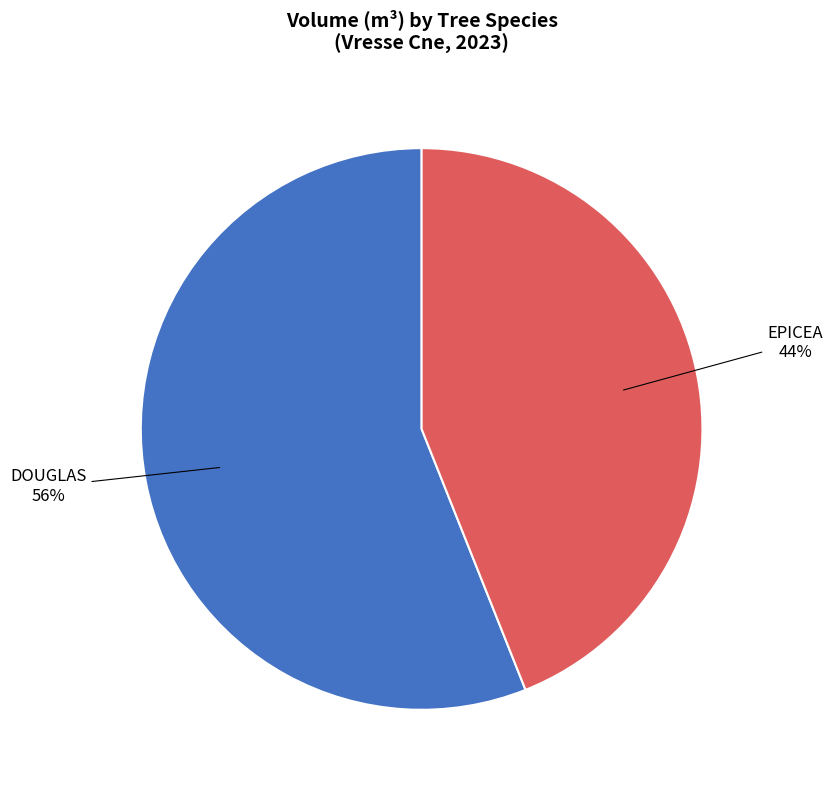

To the nearest percent, what is the difference between the largest and smallest slice percentages?

12%